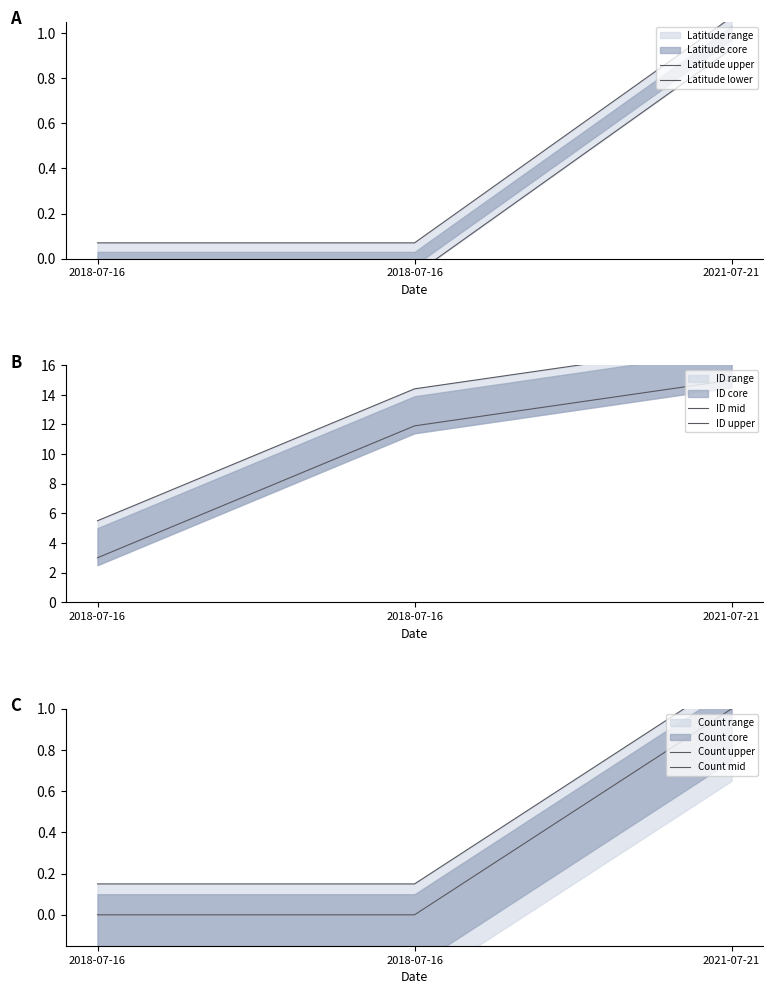

Which has a higher value, 2018-07-16 or 2018-07-16?

2018-07-16